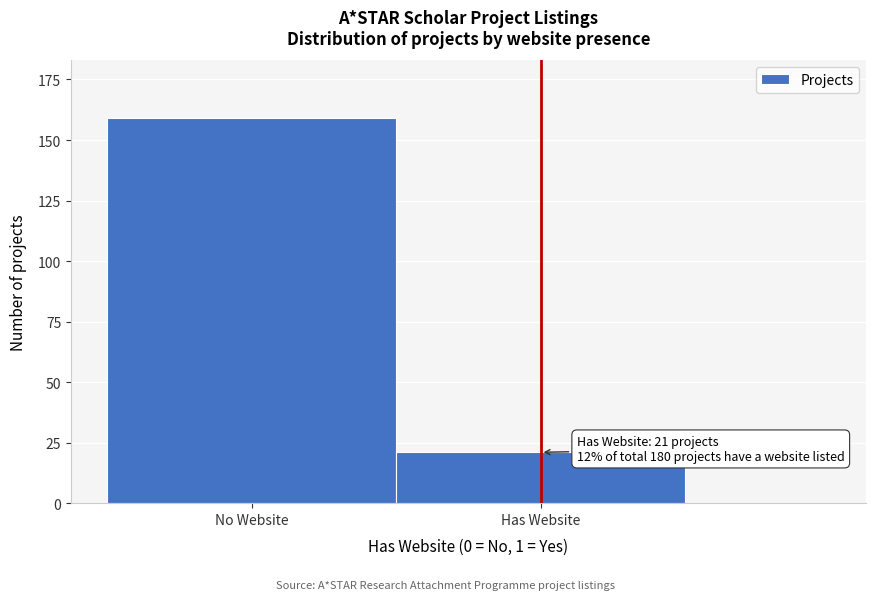

Reading right to left, extract all data points from this chart.

Has Website=21	No Website=159